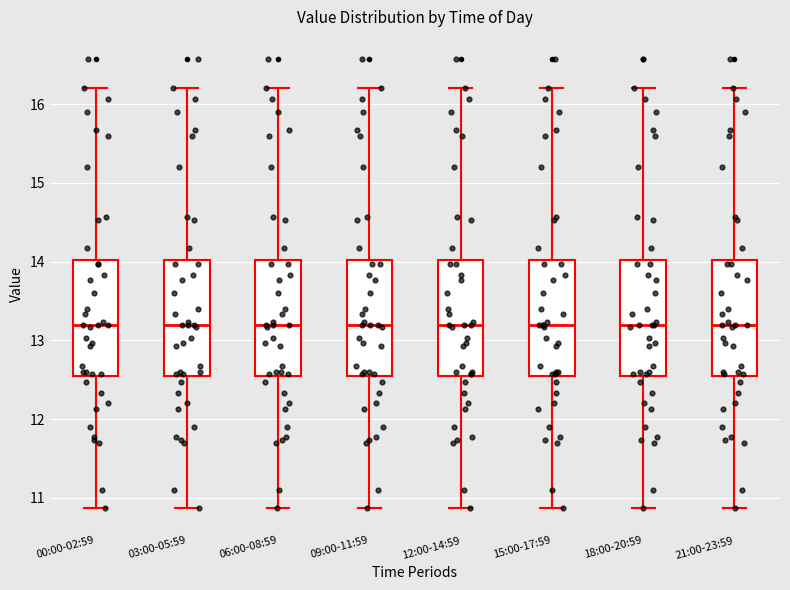

Reading left to right, read every box against the y-axis: the position of its median line, the range the box covers, and the ends of its whiskers. The values are not printed on the chart, so give them approximately, as read against the axis.

00:00-02:59: median 13.2, box 12.5 to 14.0, whiskers 10.9 to 16.2
03:00-05:59: median 13.2, box 12.5 to 14.0, whiskers 10.9 to 16.2
06:00-08:59: median 13.2, box 12.5 to 14.0, whiskers 10.9 to 16.2
09:00-11:59: median 13.2, box 12.5 to 14.0, whiskers 10.9 to 16.2
12:00-14:59: median 13.2, box 12.5 to 14.0, whiskers 10.9 to 16.2
15:00-17:59: median 13.2, box 12.5 to 14.0, whiskers 10.9 to 16.2
18:00-20:59: median 13.2, box 12.5 to 14.0, whiskers 10.9 to 16.2
21:00-23:59: median 13.2, box 12.5 to 14.0, whiskers 10.9 to 16.2